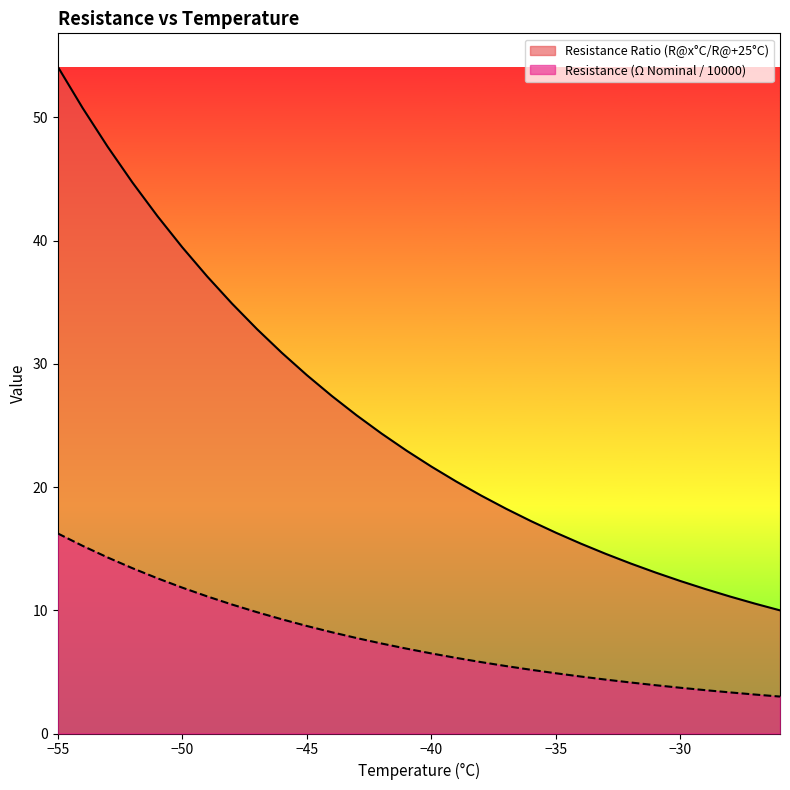

Which series changed the most between -37 and -35?

Resistance Ratio (R@x°C/R@+25°C)